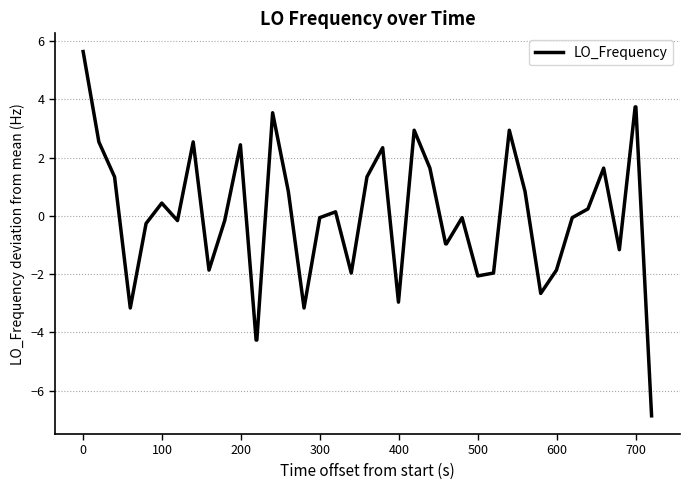

What is the minimum value shown in the chart?

-6.9